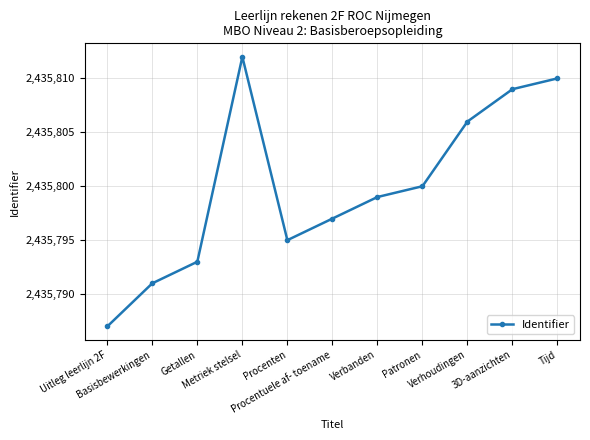

Is this an area chart (filled region under the line)?

No